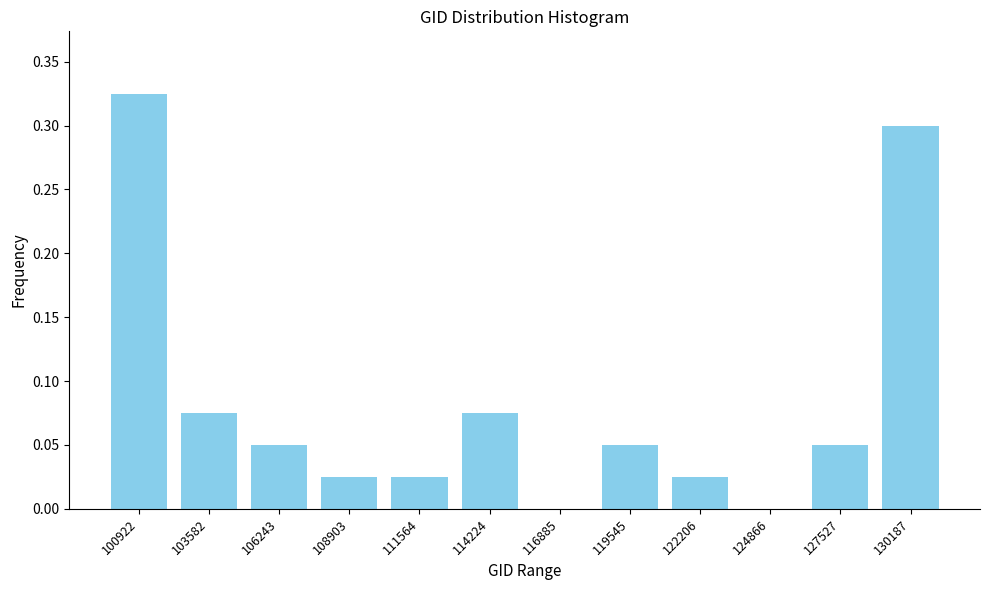

What is the sum of all values?

1.0